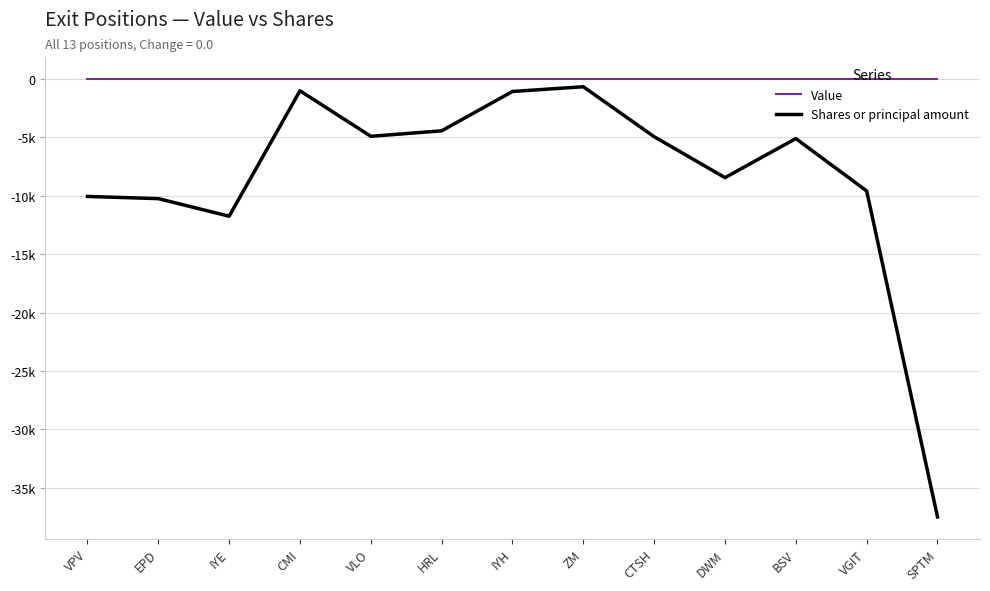

Rank the series at IYH from highest to lowest value.

Value, Shares or principal amount